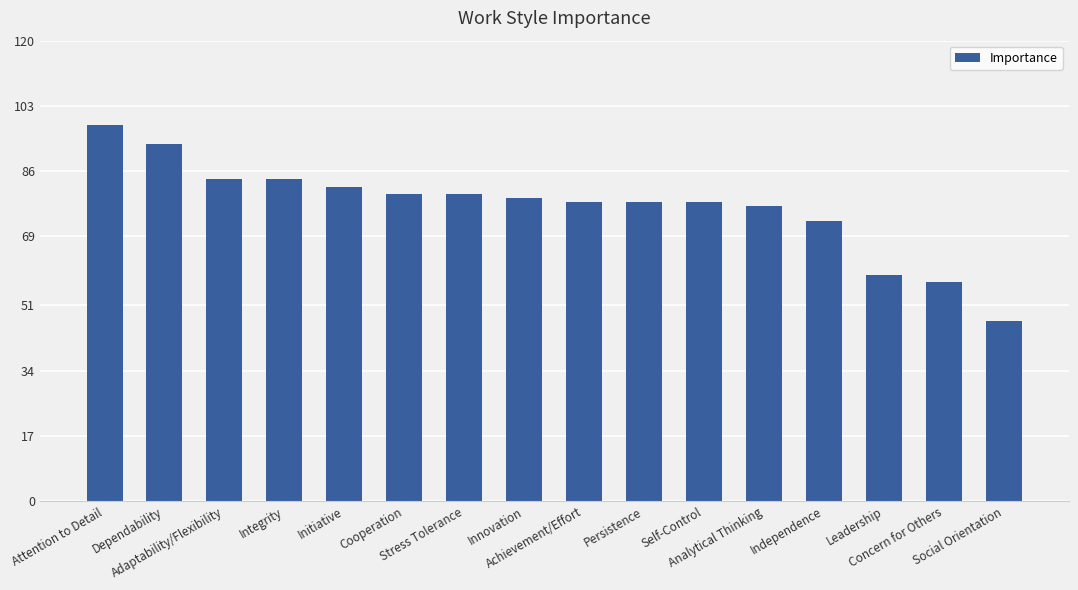

What is the change in value from Attention to Detail to Independence?

-25